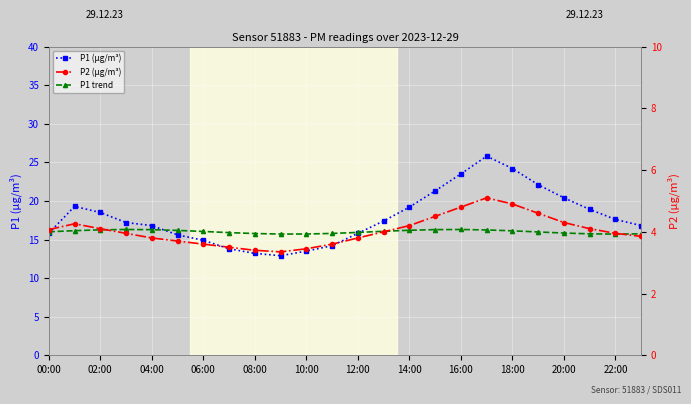

Which series ends up on top after the final intersection of P1 trend and P1?

P1